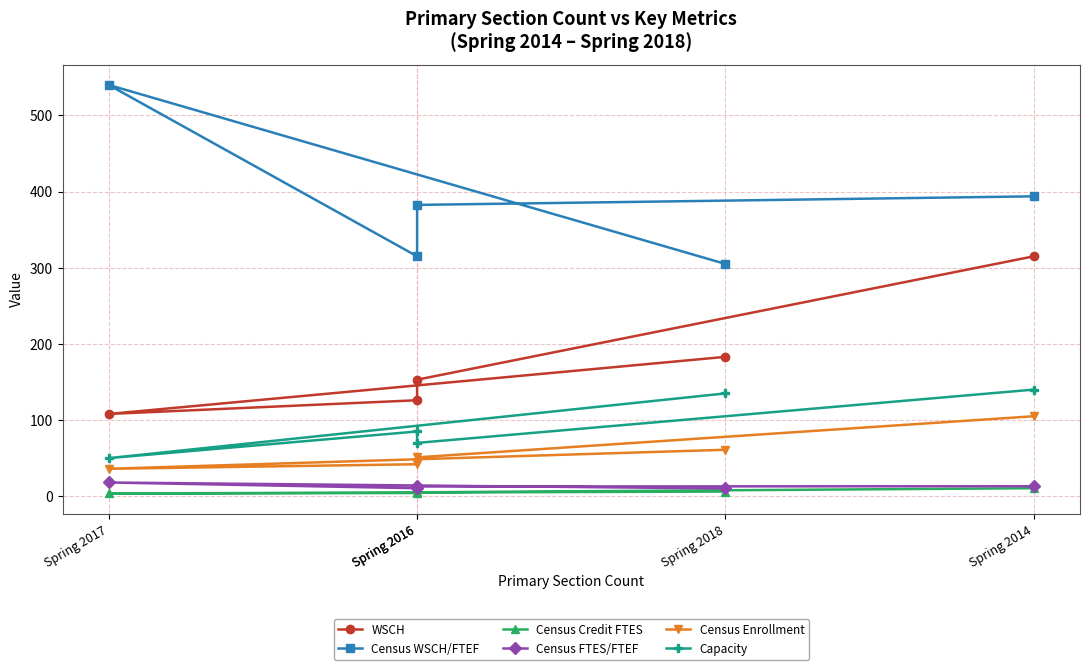

True or false: Census WSCH/FTEF and Census Enrollment cross at least once.

False